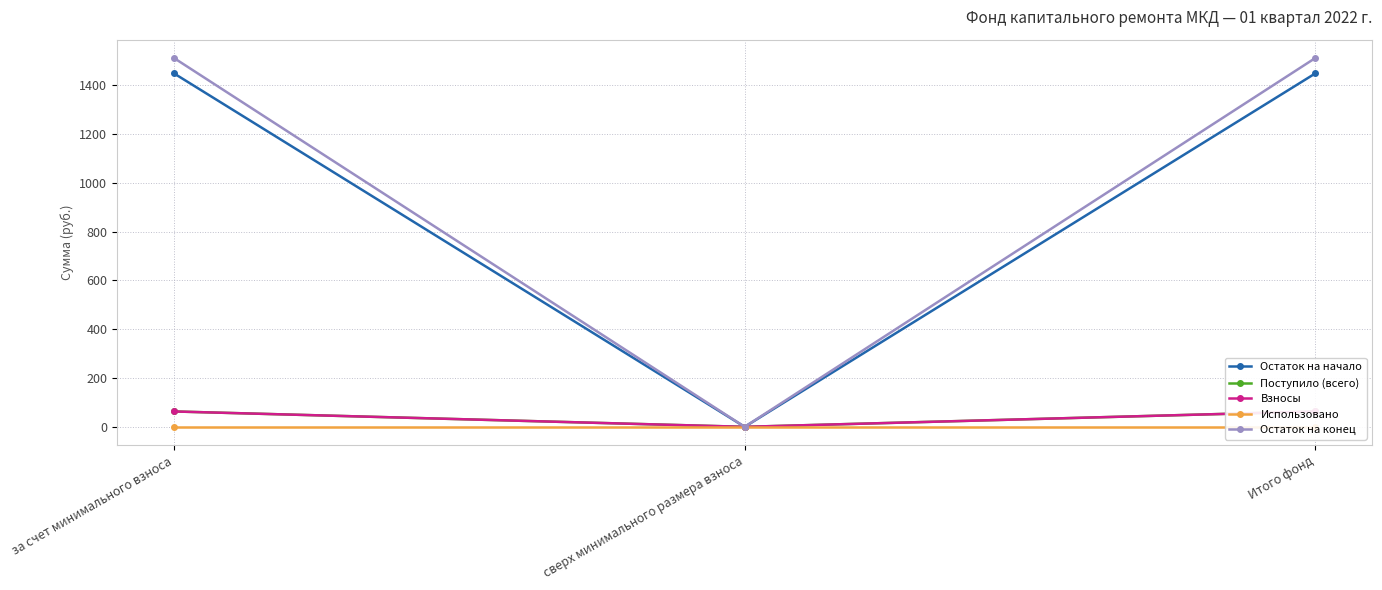

Rank the categories by Остаток на начало value from lowest to highest.

сверх минимального размера взноса, за счет минимального взноса, Итого фонд